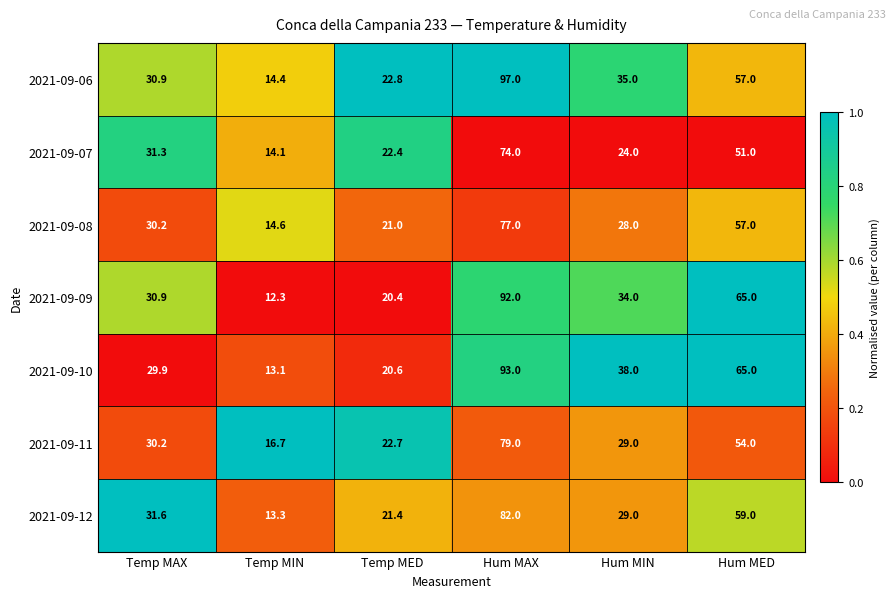

The 2021-09-06 series shows 35.0 at Hum MIN. True or false?

True